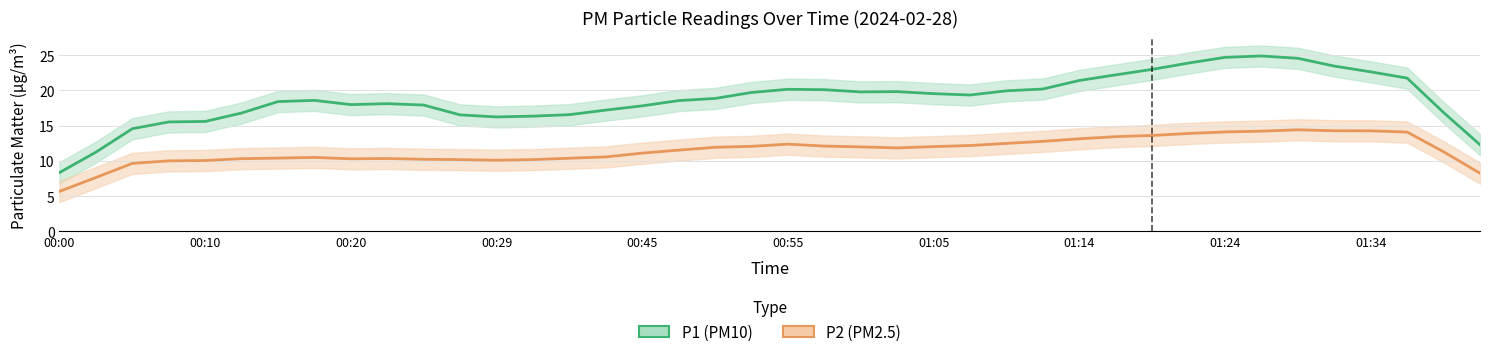

Where does the P2 series first go above 11?

00:45